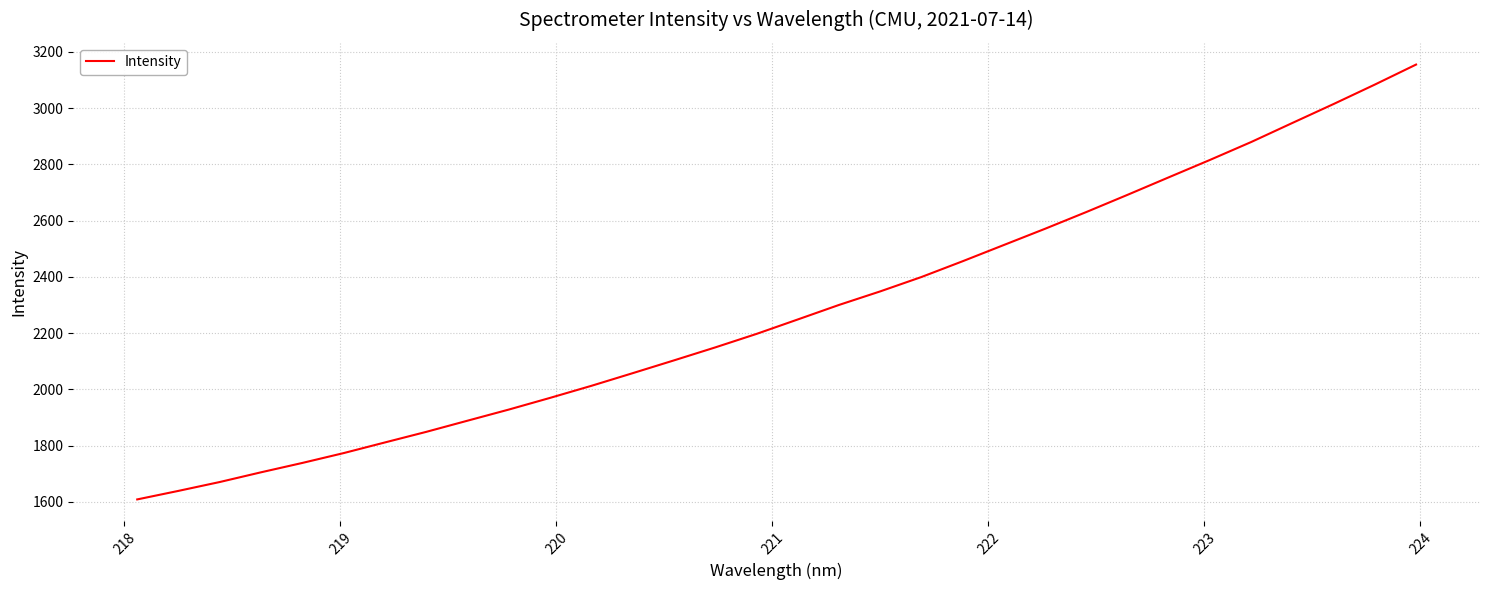

How many values exceed 2248?

16